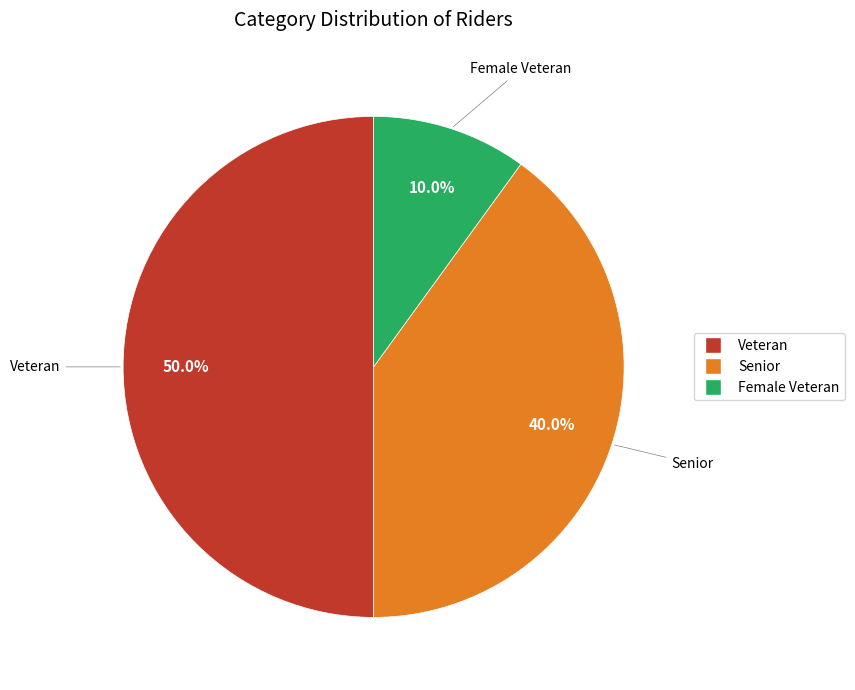

Approximately how many times larger is the value at Female Veteran compared to Veteran?

0.2